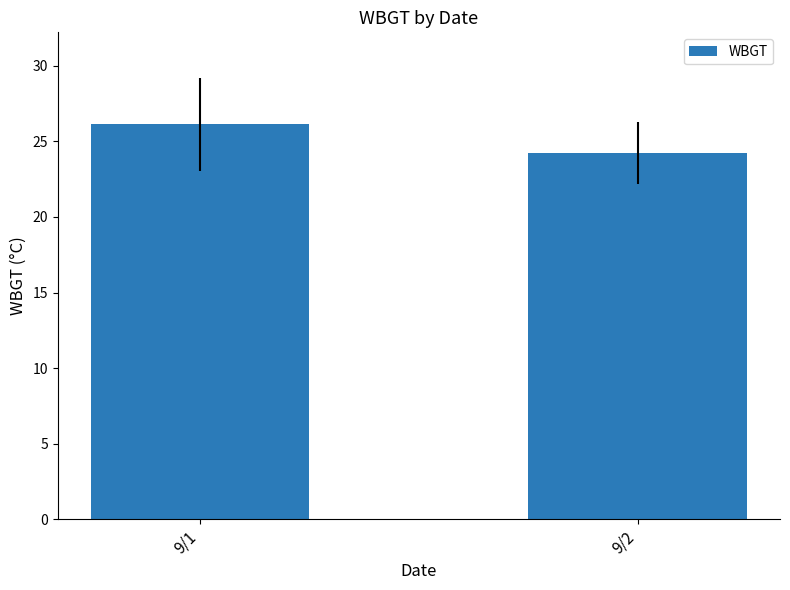

The chart shows a value of 14.3 at 9/2. True or false?

False